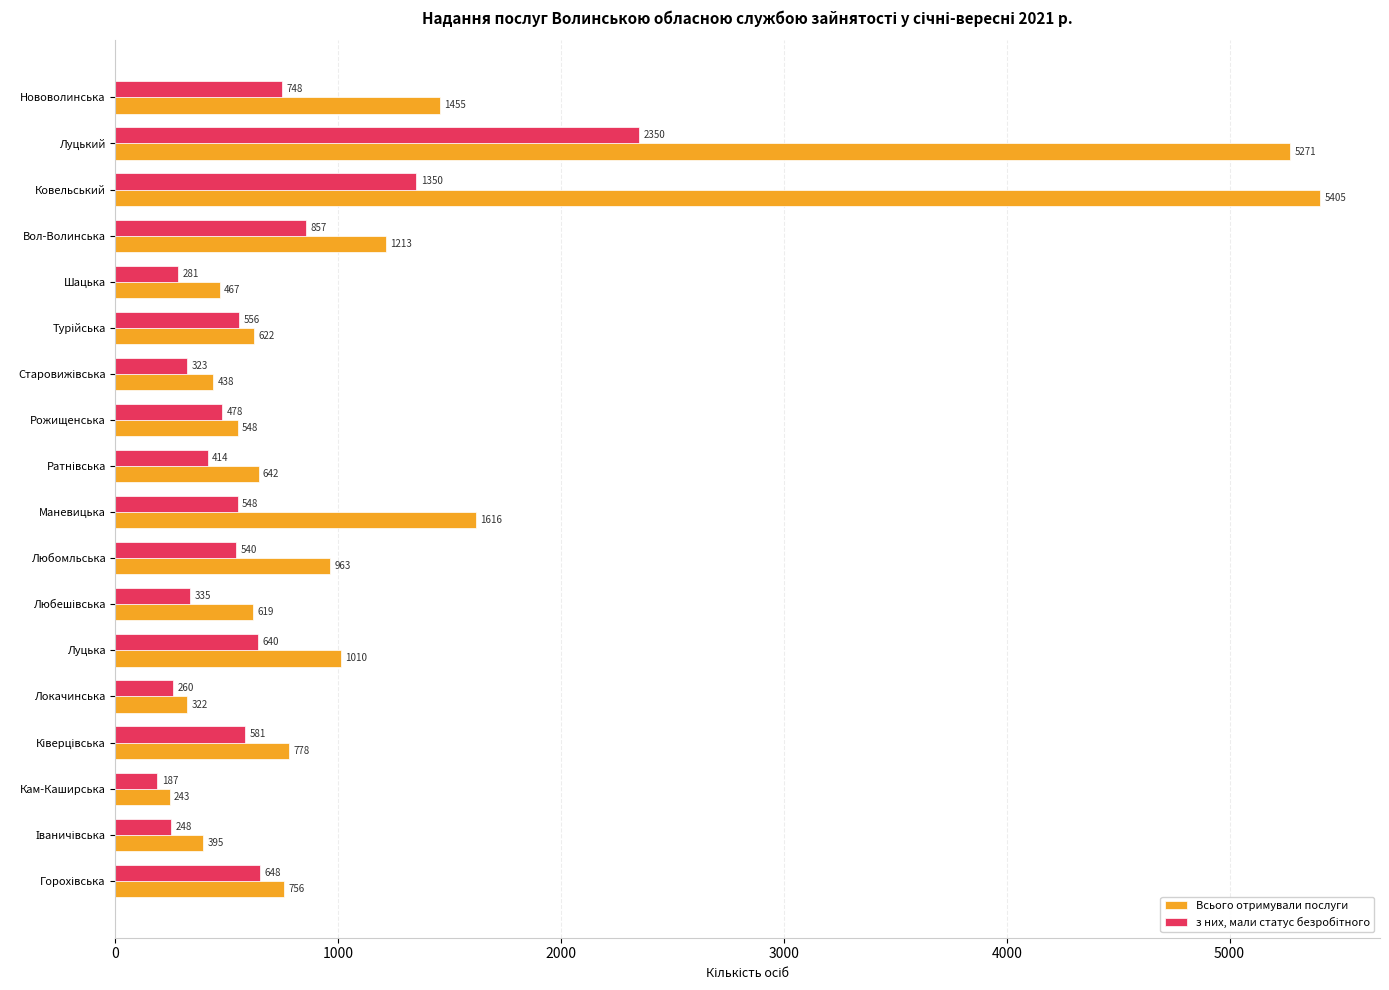

At which category is the sum across all series the highest?

Луцький